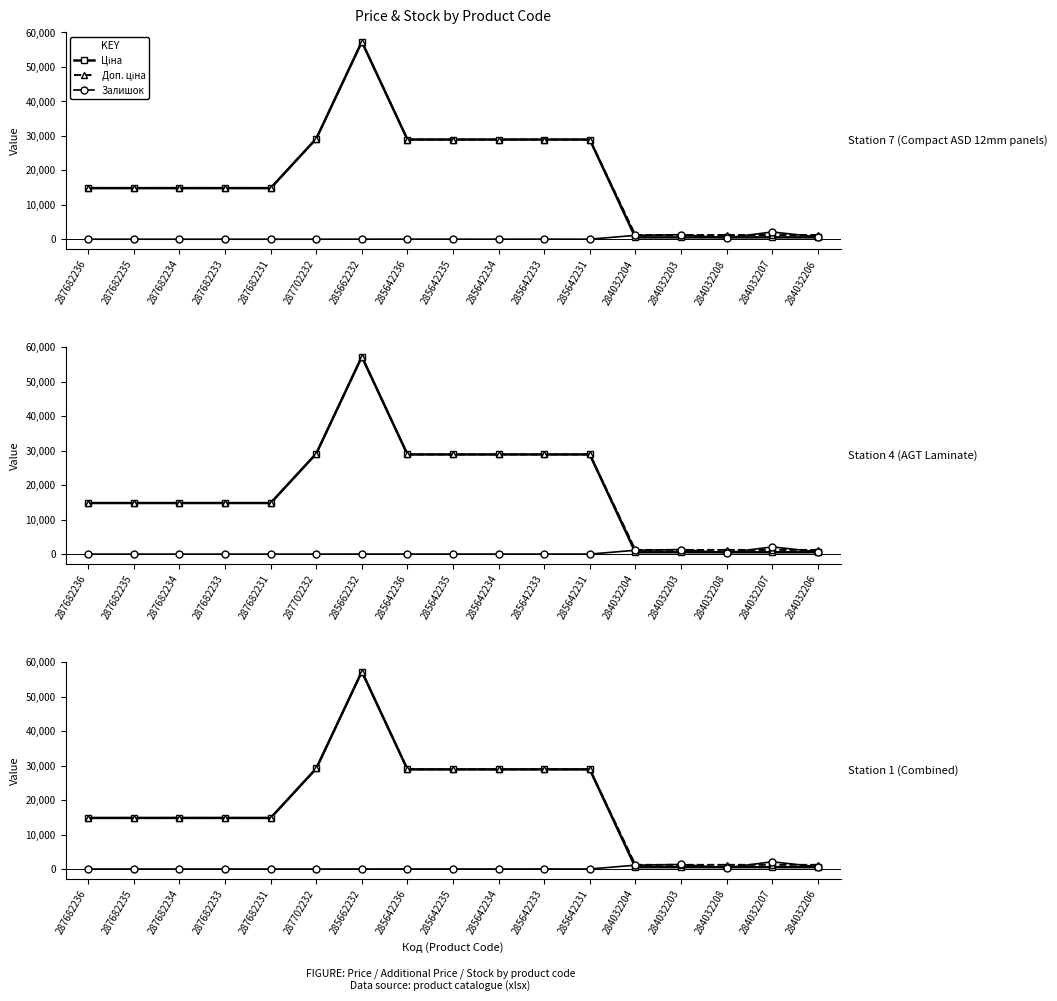

What is the sum of the Залишок values at 284032207 and 285642234?

2109.0